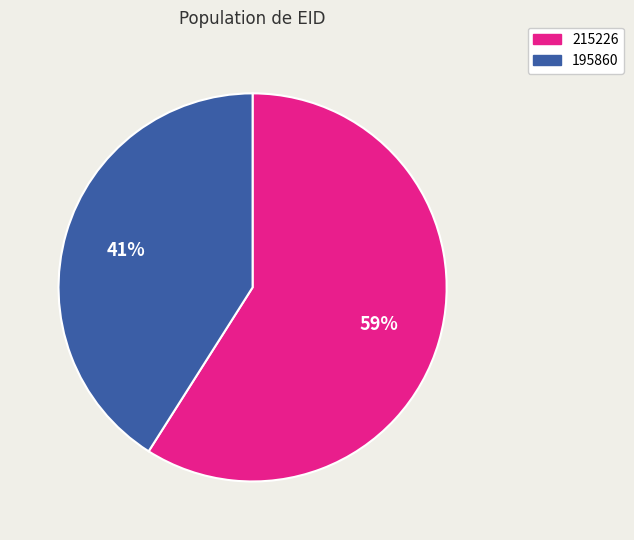

True or false: 215226 accounts for 52% of the total.

False